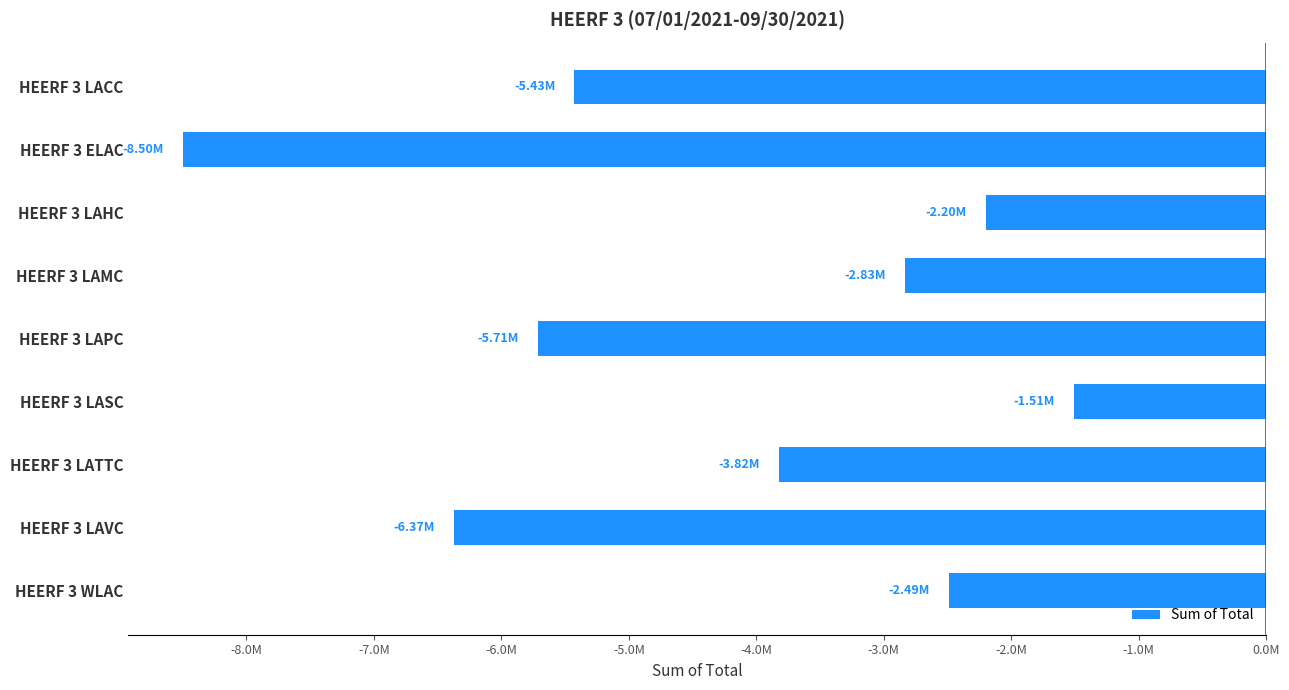

What is the difference between the maximum and second lowest values?

4863250